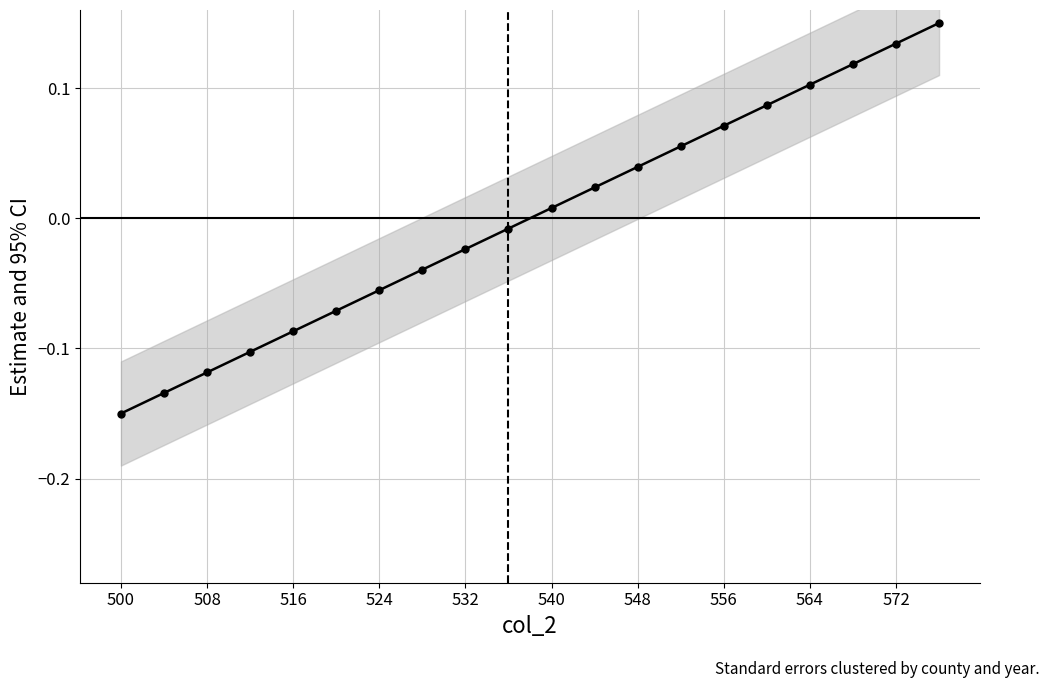

Reading right to left, transcribe all the data shown in this chart.

0.1	0.1	0.1	0.1	0.1	0.1	0.1	0.0	0.0	0.0	-0.0	-0.0	-0.0	-0.1	-0.1	-0.1	-0.1	-0.1	-0.1	-0.1